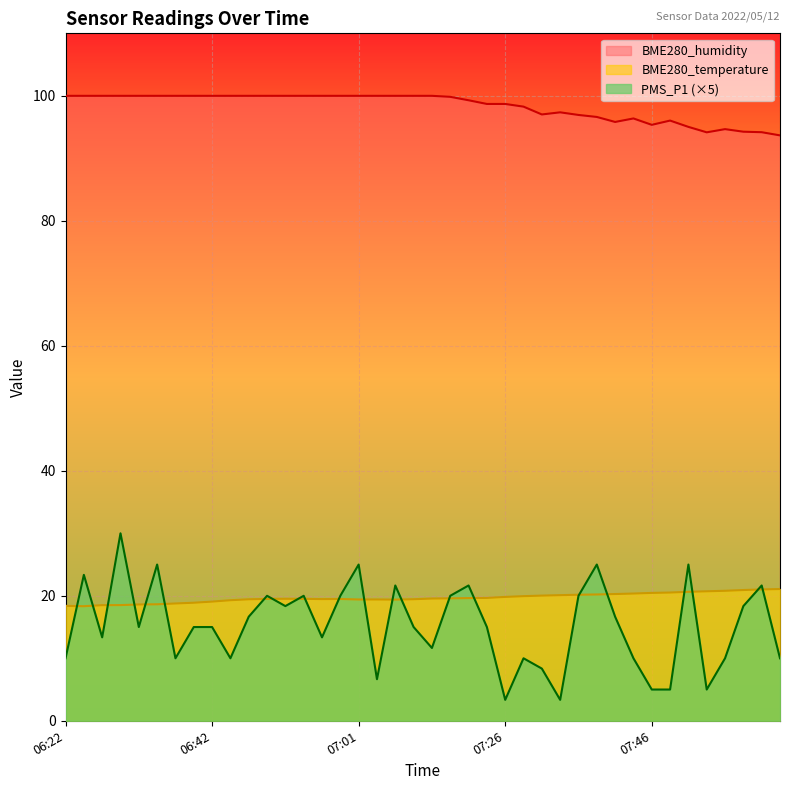

What is the label of the 3rd point from the left?

06:27